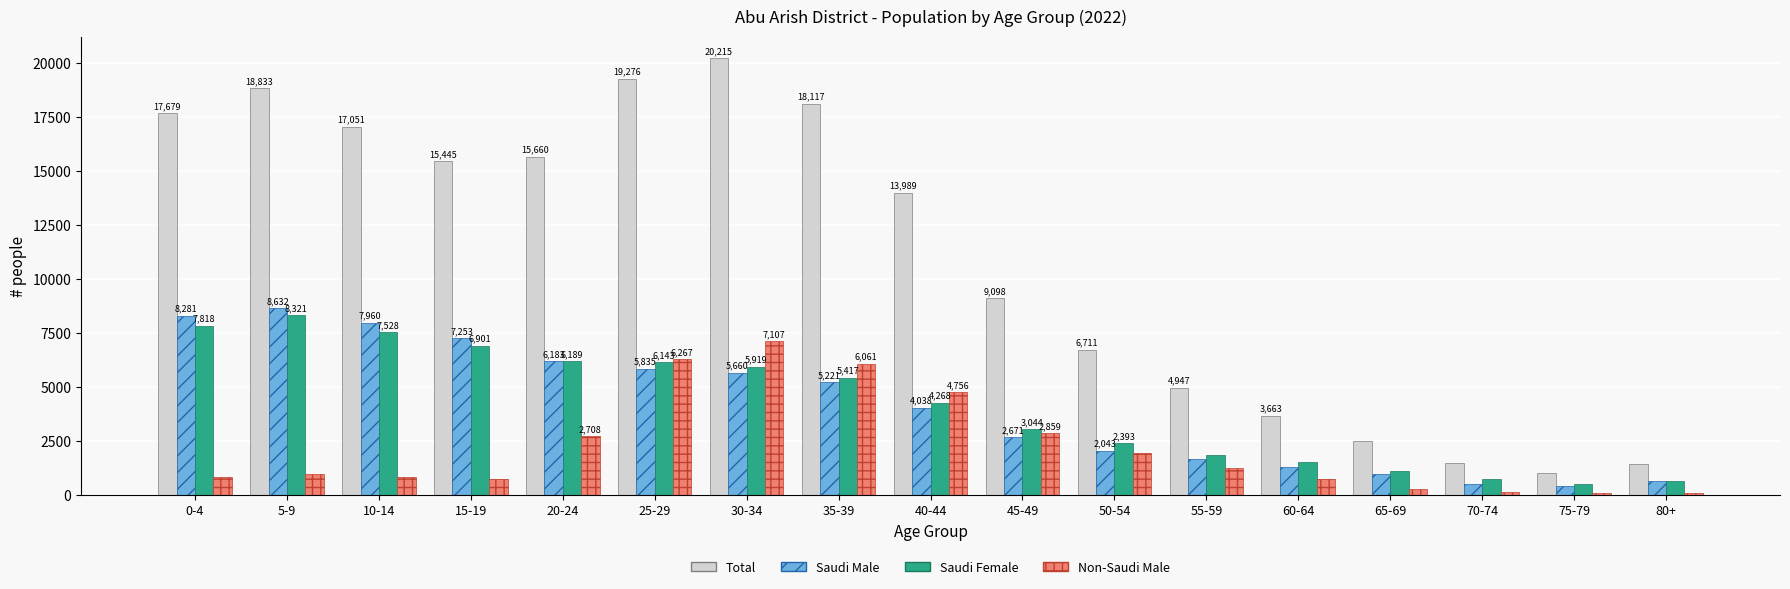

What is the lowest value of the Non-Saudi Male series?

64